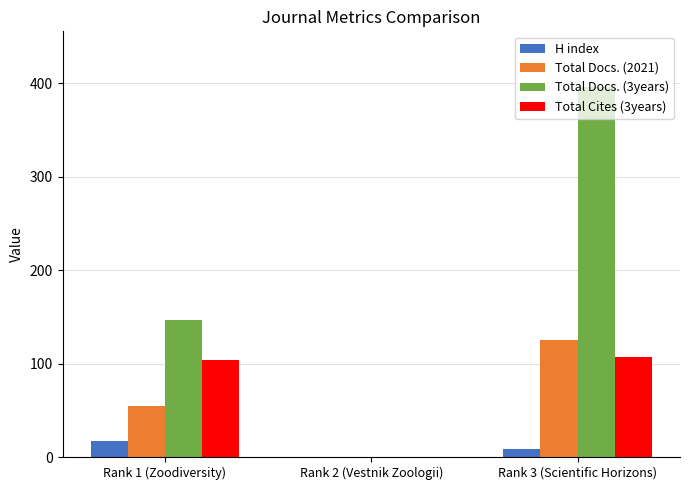

Which series has the largest total across all categories?

Total Docs. (3years)